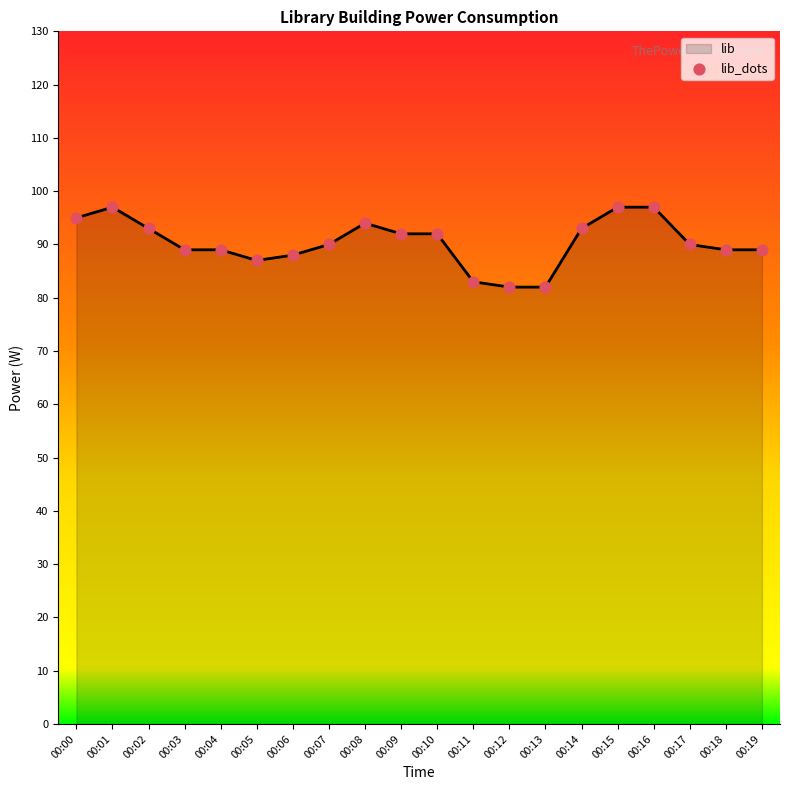

Between 00:07 and 00:15, which is larger?

00:15